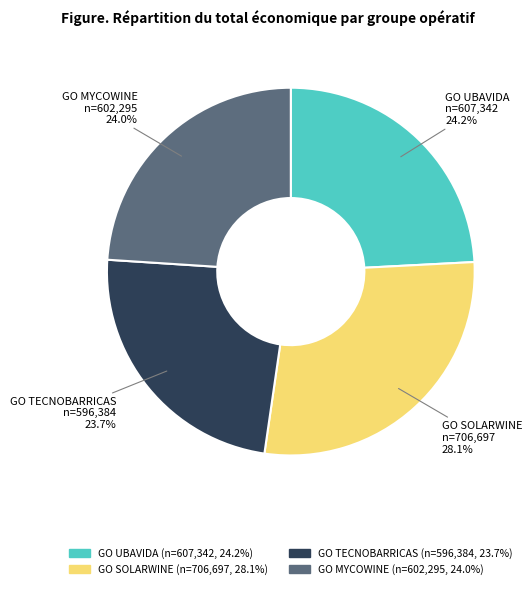

How many segments does this pie chart have?

4